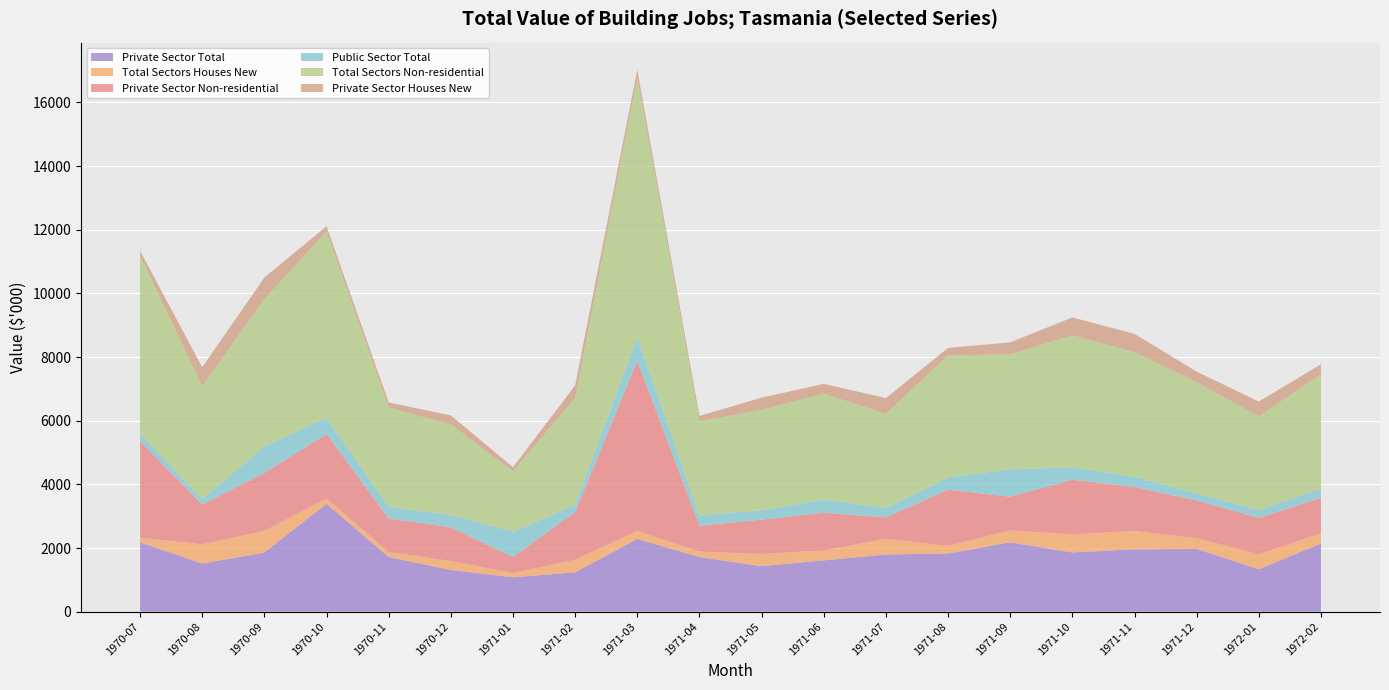

Reading right to left, list all the values displayed in this chart.

Private Sector Total: 2143	1334	1971	1959	1861	2179	1829	1796	1612	1429	1716	2288	1235	1080	1310	1717	3394	1859	1514	2179
Total Sectors Houses New: 318	470	335	574	566	374	236	496	309	384	169	248	393	132	280	156	160	680	602	143
Private Sector Non-residential: 1114	1142	1188	1379	1720	1058	1769	669	1187	1077	816	5347	1499	506	1060	1054	2027	1820	1249	3031
Public Sector Total: 304	239	220	330	384	865	383	293	413	297	314	743	228	793	388	363	510	836	164	235
Total Sectors Non-residential: 3575	2947	3493	3912	4147	3611	3834	2961	3327	3153	2965	8153	3359	1896	2848	3128	5859	4623	3549	5603
Private Sector Houses New: 318	470	335	574	566	374	236	496	309	384	169	248	393	132	280	156	160	680	602	143